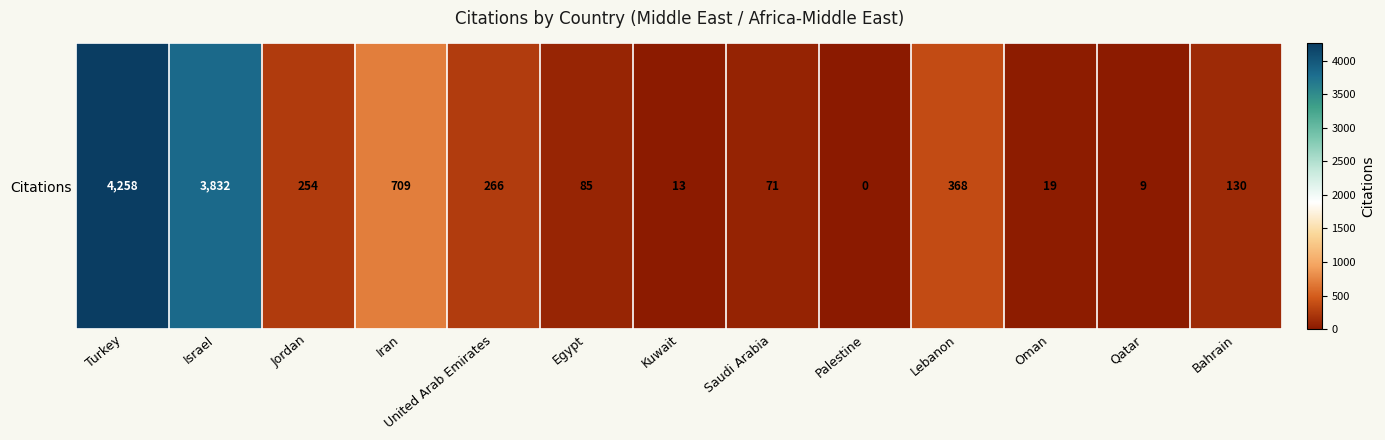

Rank the categories by value from lowest to highest.

Palestine, Qatar, Kuwait, Oman, Saudi Arabia, Egypt, Bahrain, Jordan, United Arab Emirates, Lebanon, Iran, Israel, Turkey